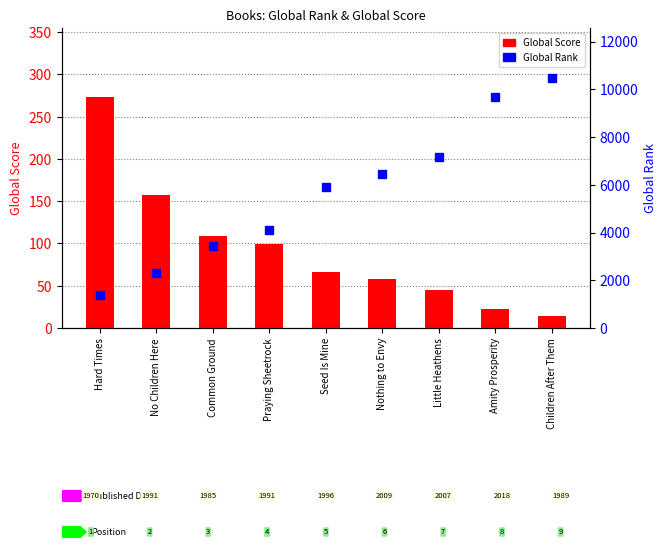

Does the chart contain stacked bars?

No